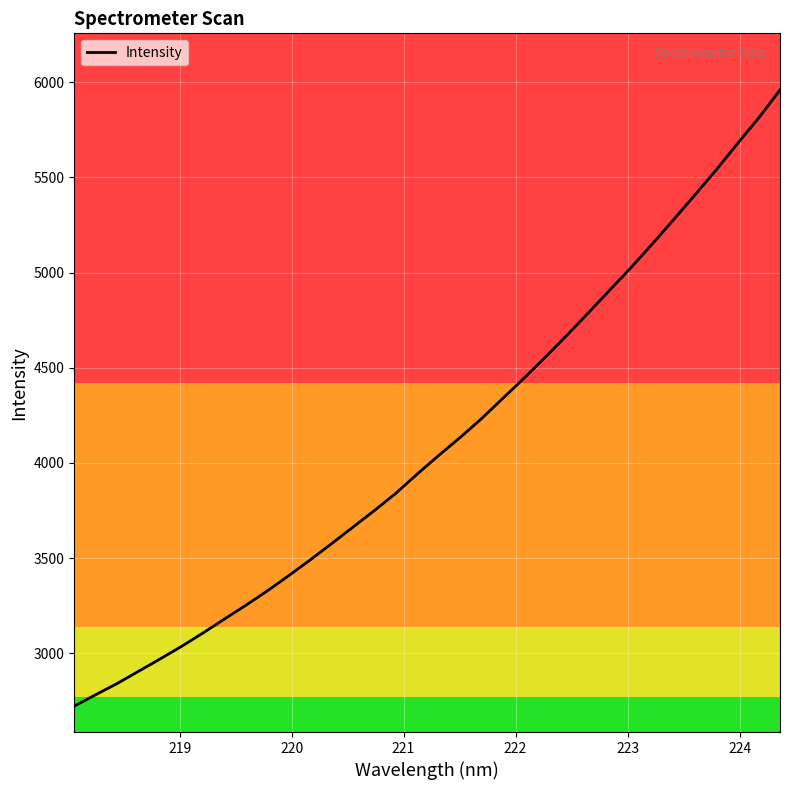

What is the smallest value displayed?

2722.4